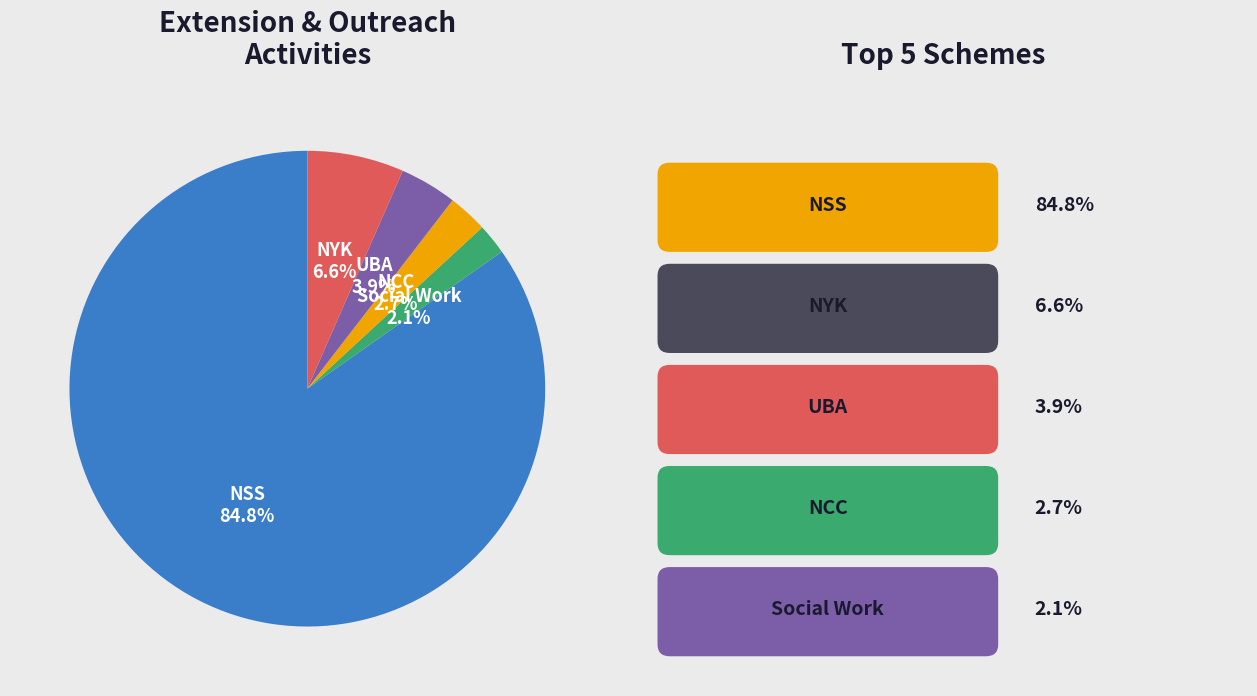

Count the number of slices in the pie.

5